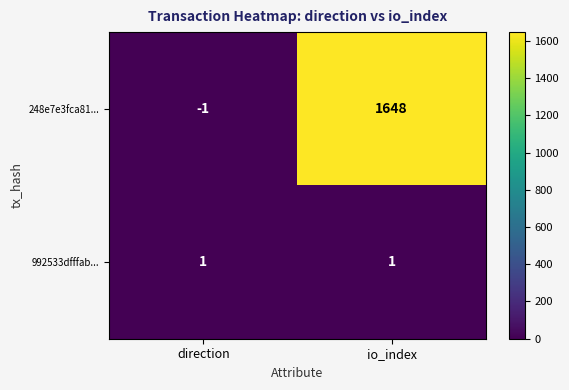

True or false: 248e7e3fca81... has a value of 1648 at io_index.

True